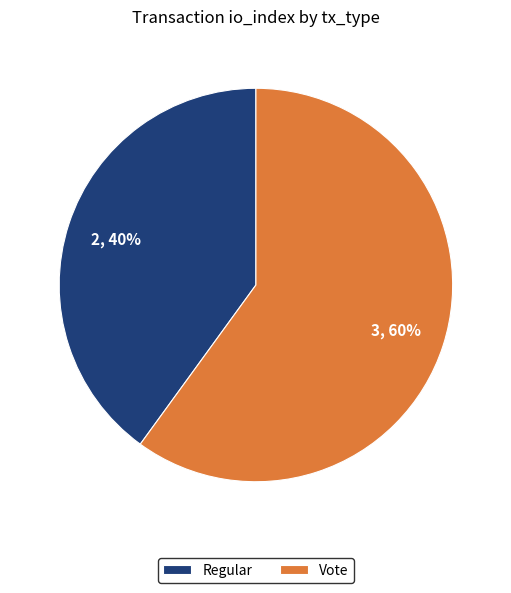

Which slice is the smallest?

Regular